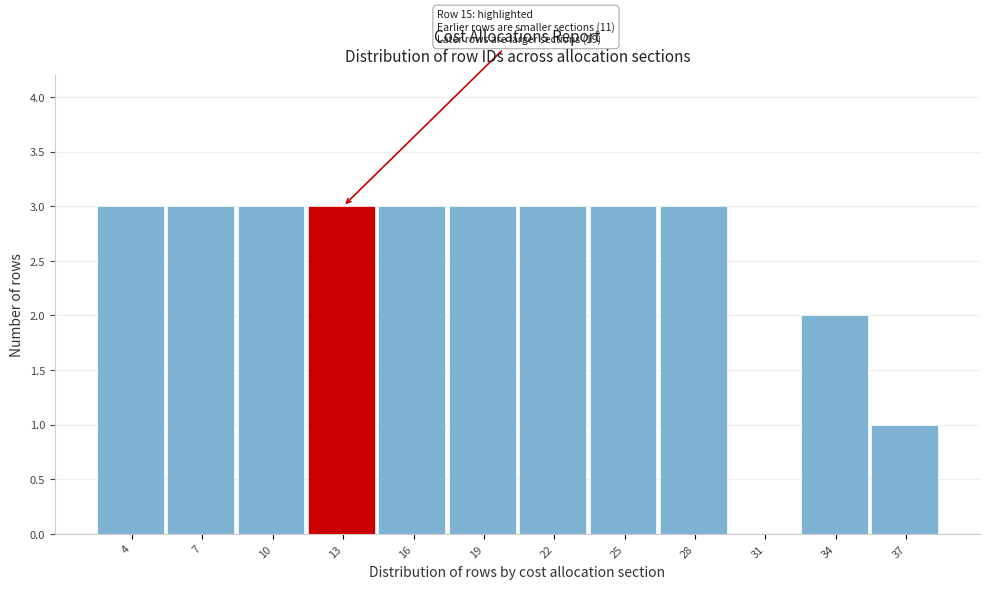

Reading right to left, list all the values displayed in this chart.

37=1	34=2	31=0	28=3	25=3	22=3	19=3	16=3	13=3	10=3	7=3	4=3